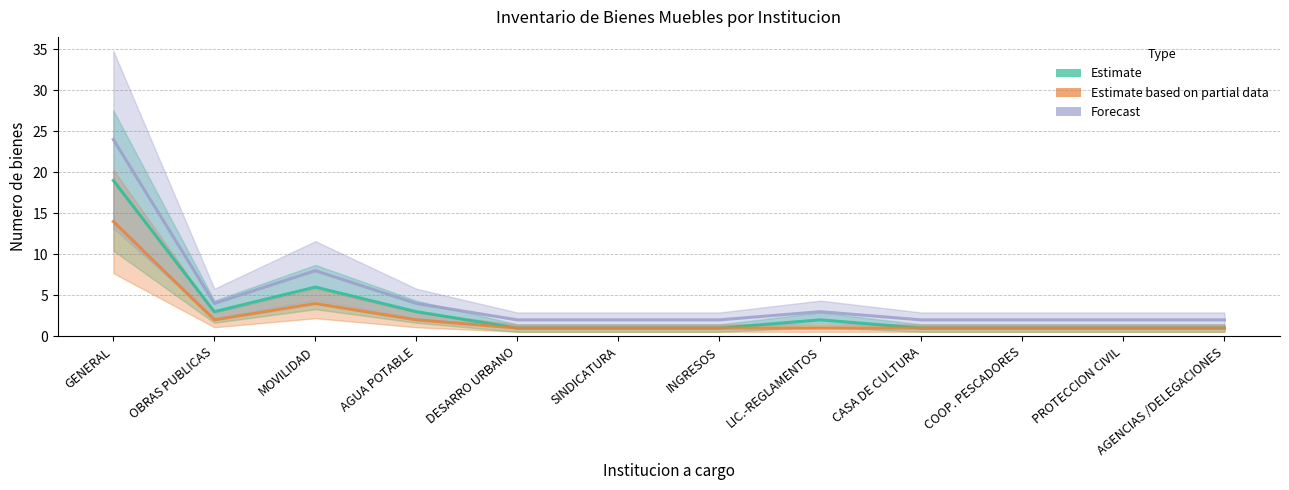

What is the label of the 5th point from the left?

DESARRO URBANO